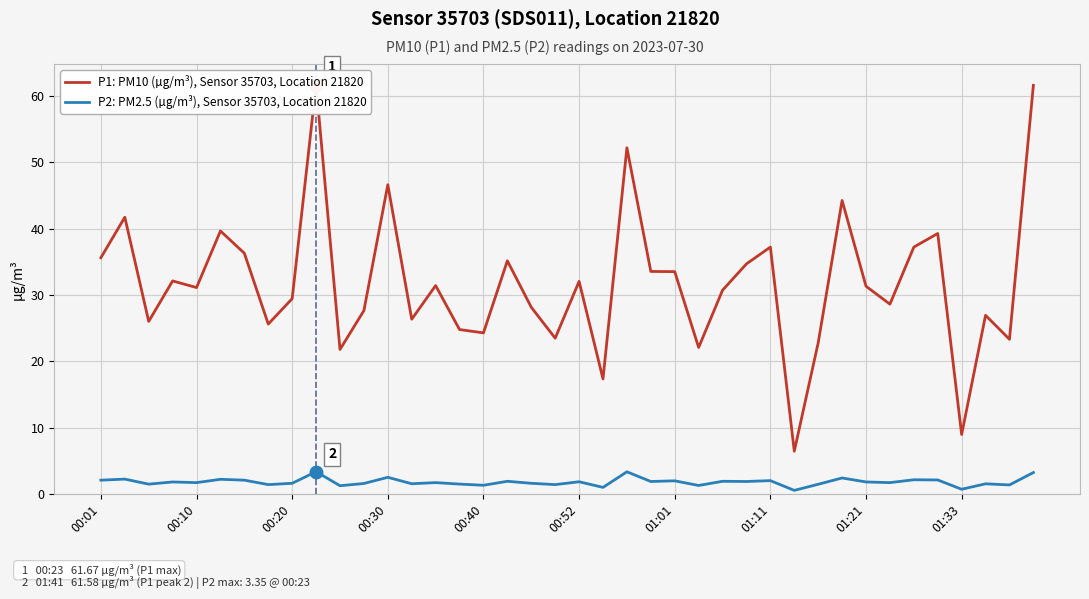

True or false: P1: PM10 (µg/m³), Sensor 35703, Location 21820 and P2: PM2.5 (µg/m³), Sensor 35703, Location 21820 cross at least once.

False